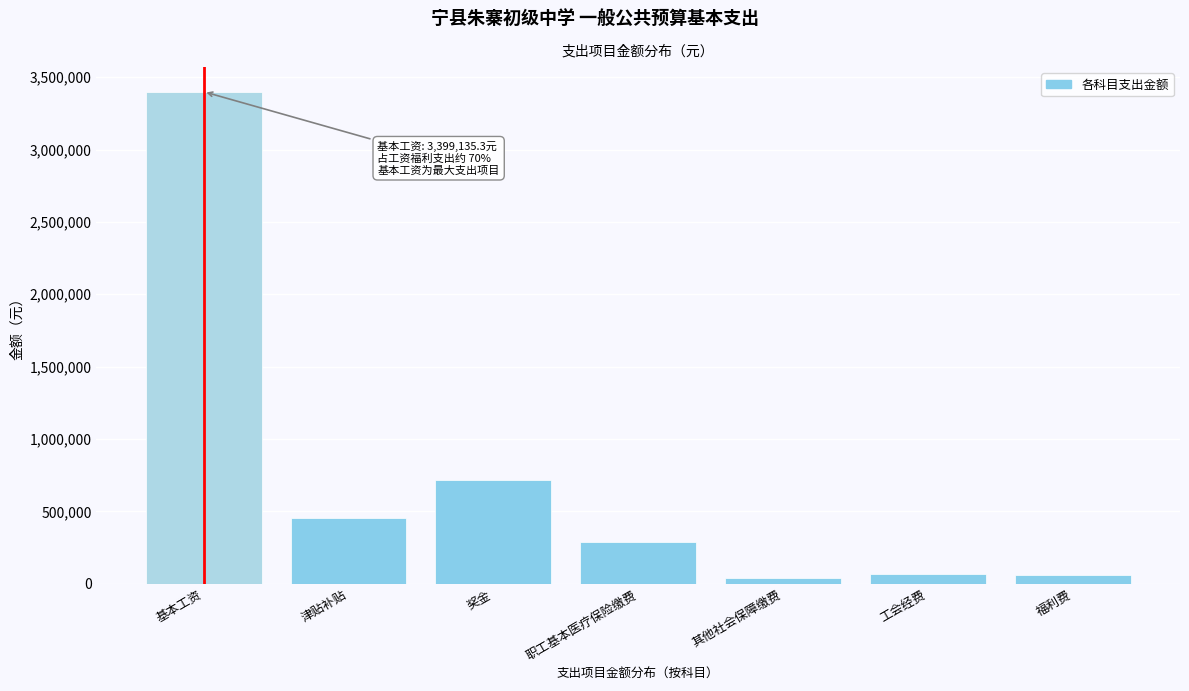

What is the difference between the maximum and minimum values?

3361863.6